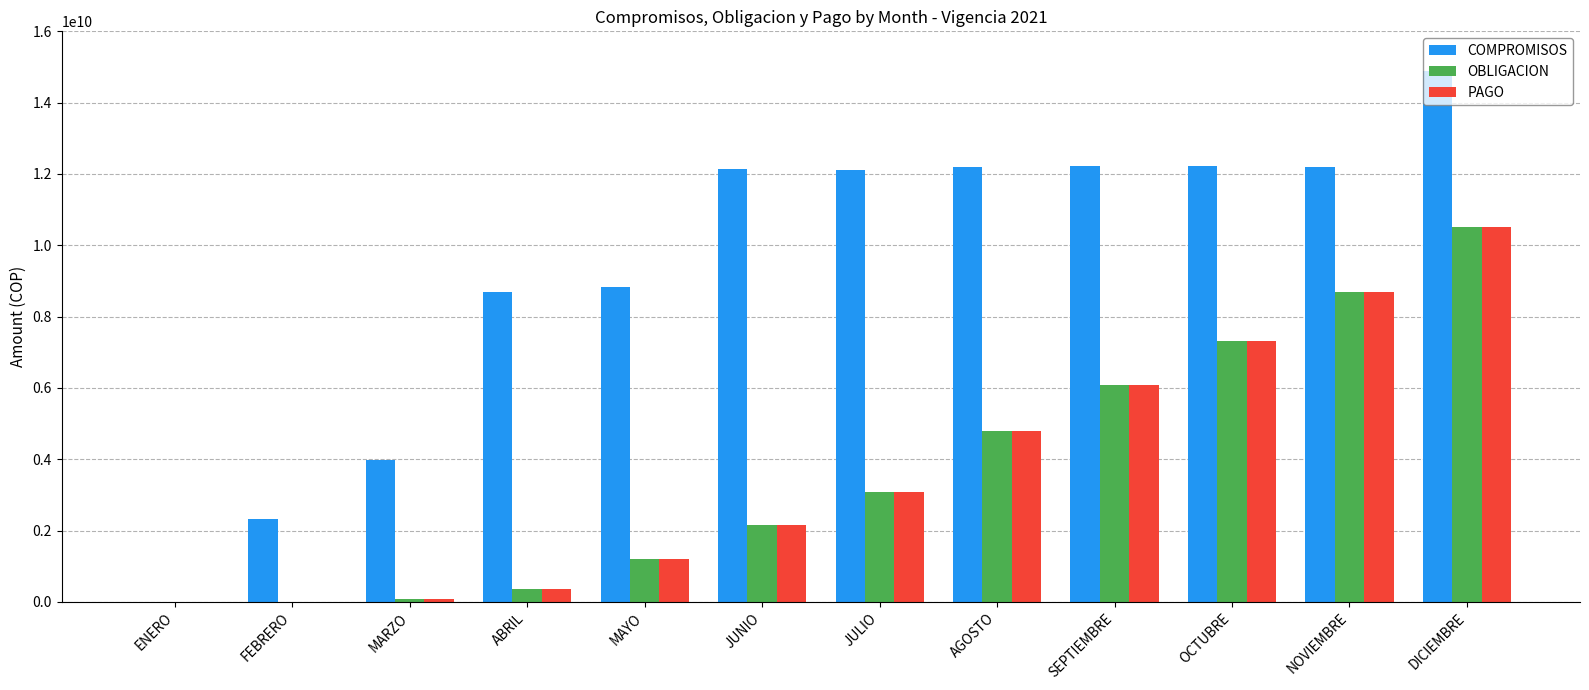

How many distinct data groups are displayed?

3